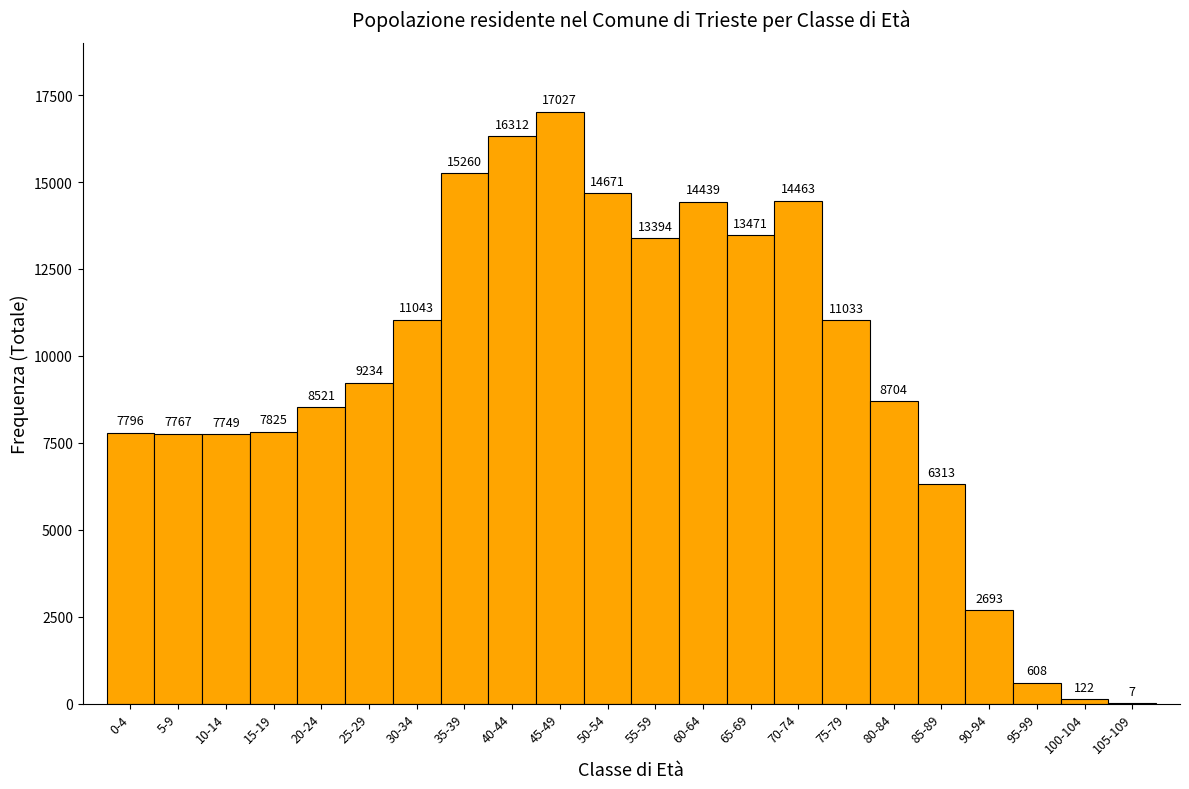

Reading left to right, transcribe all the data shown in this chart.

0-4=7796	5-9=7767	10-14=7749	15-19=7825	20-24=8521	25-29=9234	30-34=11043	35-39=15260	40-44=16312	45-49=17027	50-54=14671	55-59=13394	60-64=14439	65-69=13471	70-74=14463	75-79=11033	80-84=8704	85-89=6313	90-94=2693	95-99=608	100-104=122	105-109=7